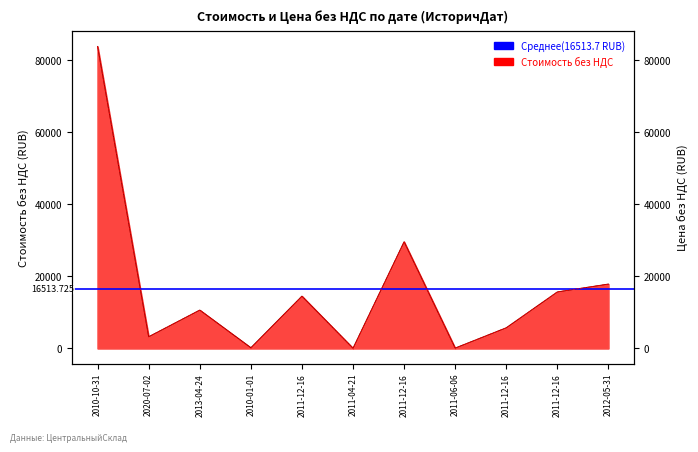

Reading right to left, transcribe all the data shown in this chart.

Стоимость без НДС: 2012-05-31=17880.0	2011-12-16=15700.0	2011-12-16=5738.5	2011-06-06=98.3	2011-12-16=29638.7	2011-04-21=64.0	2011-12-16=14528.9	2010-01-01=200.7	2013-04-24=10653.7	2020-07-02=3250.0	2010-10-31=83898.3
Цена без НДС: 2012-05-31=17880.0	2011-12-16=15700.0	2011-12-16=5738.5	2011-06-06=98.3	2011-12-16=29638.7	2011-04-21=16.0	2011-12-16=14528.9	2010-01-01=50.2	2013-04-24=10653.7	2020-07-02=3250.0	2010-10-31=83898.3